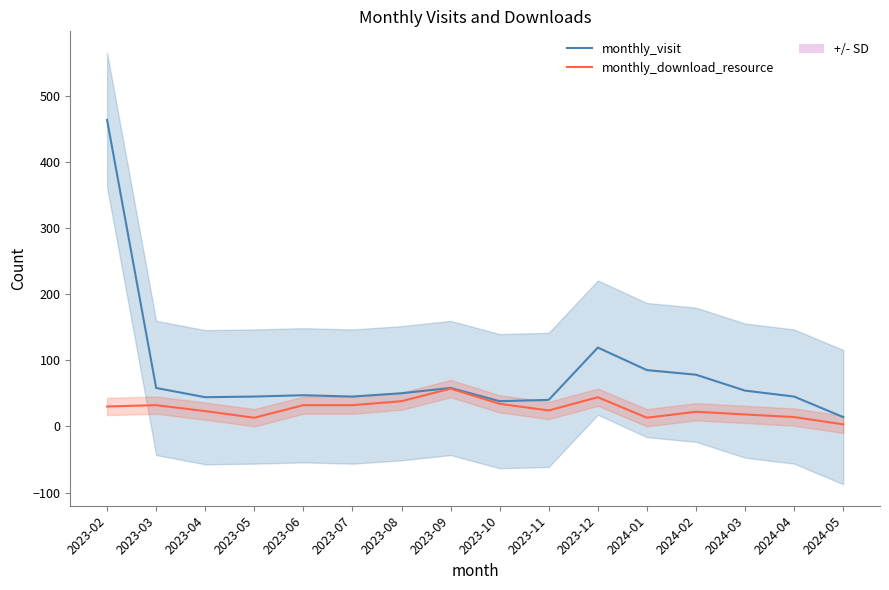

What is the difference between the second highest and minimum values in the monthly_visit series?

105